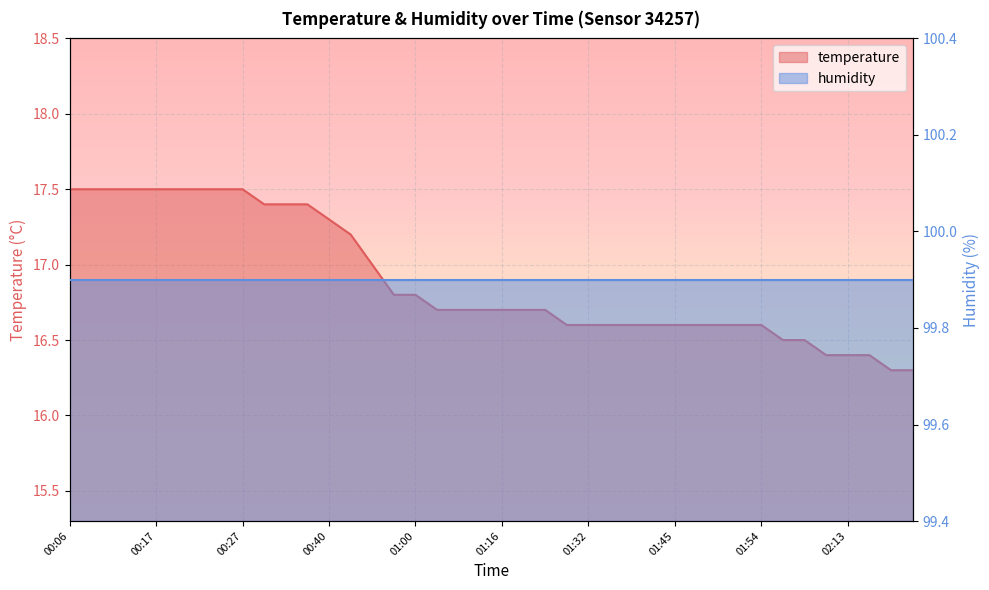

What is the change in value from 00:20 to 00:43?

-0.3